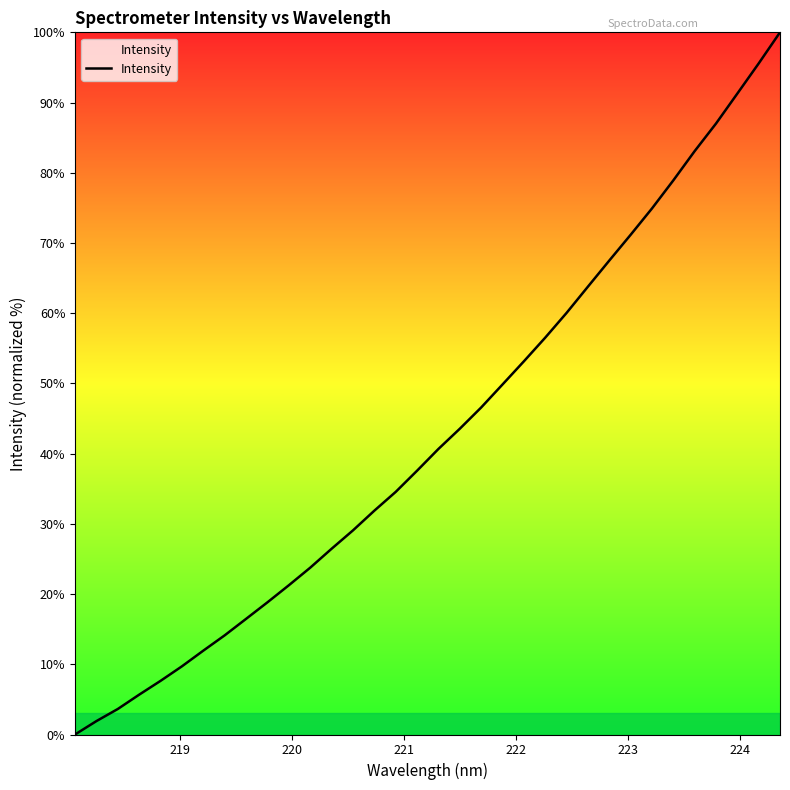

What is the average value?

42.9